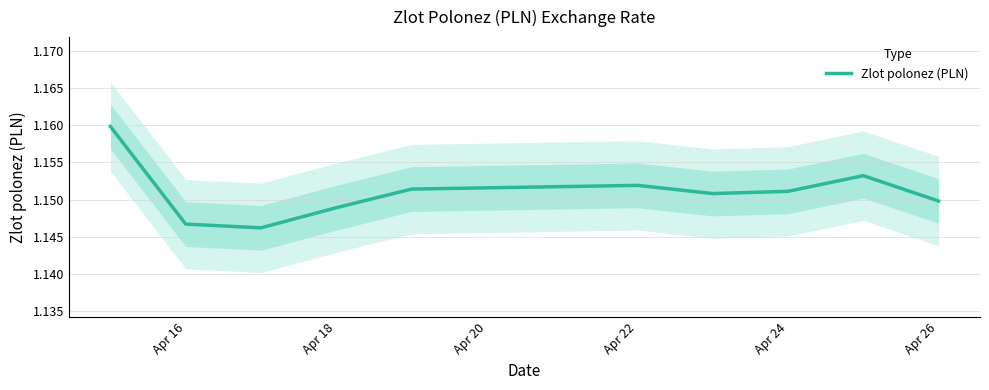

What is the average value?

1.2